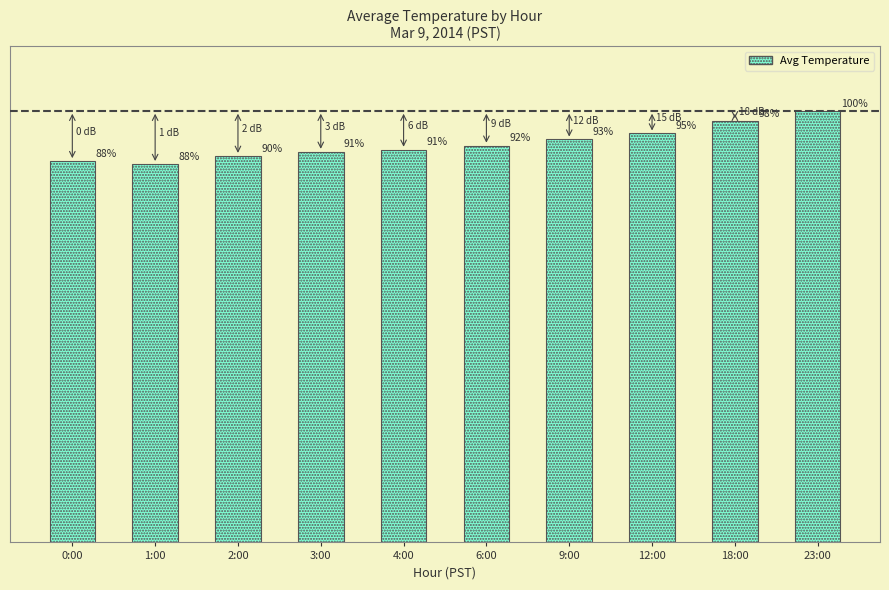

What is the label of the 2nd bar from the right?

18:00